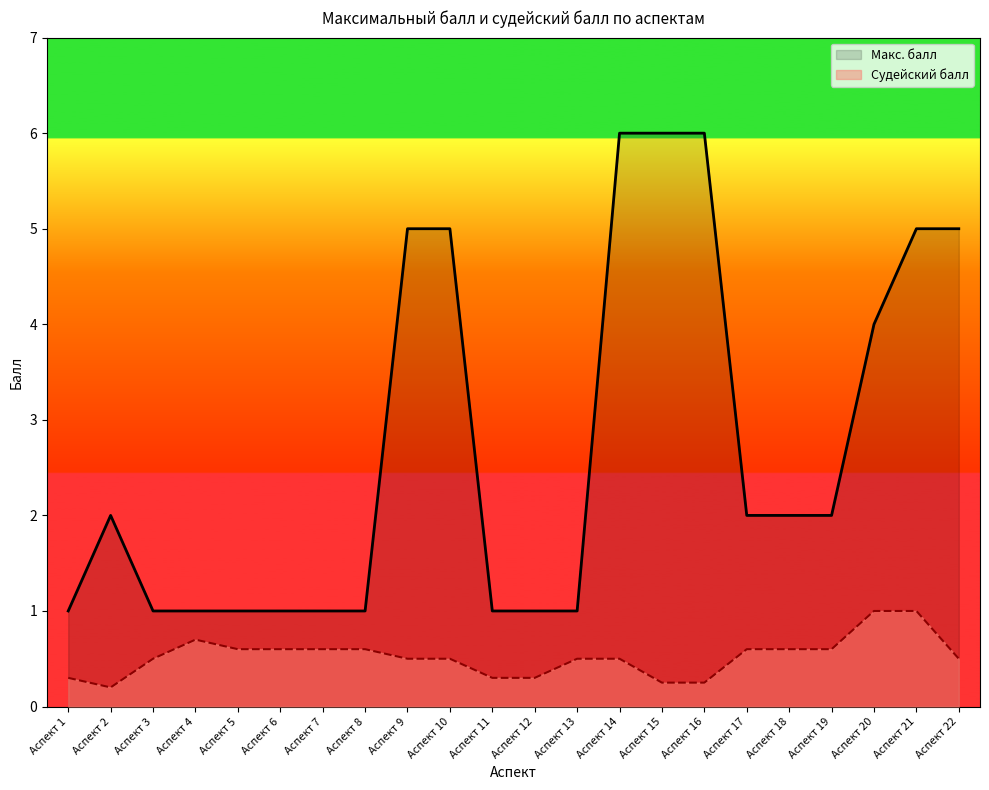

At which category does the chart reach its minimum across all series?

Аспект 2